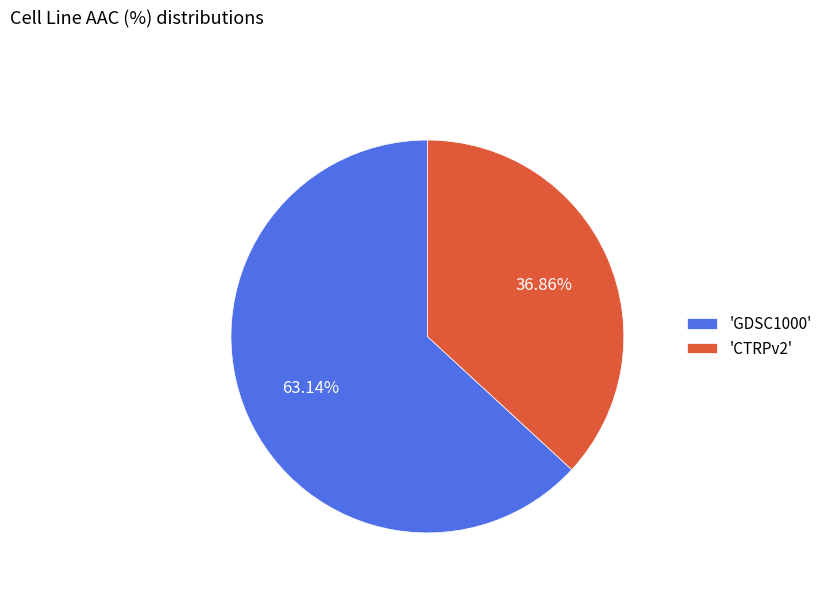

Is 'GDSC1000' the majority of the pie?

Yes